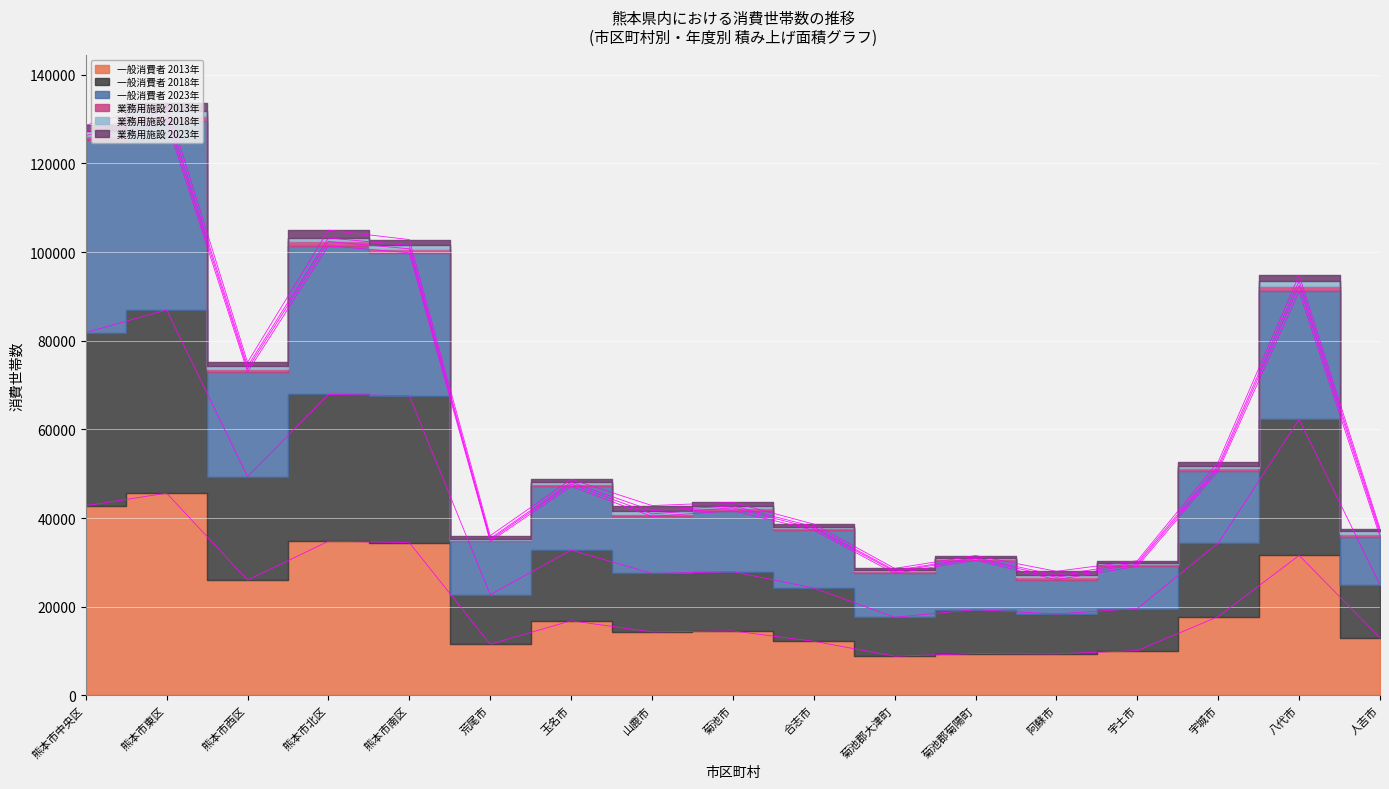

At which label does 一般消費者 2023年 reach its peak?

熊本市東区